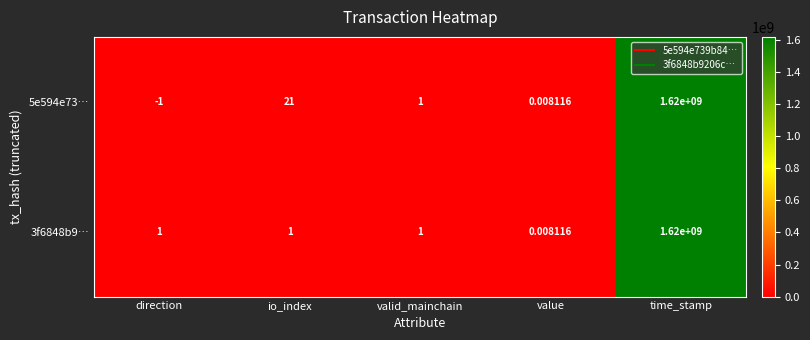

At how many categories does at least one series exceed 809864316?

1